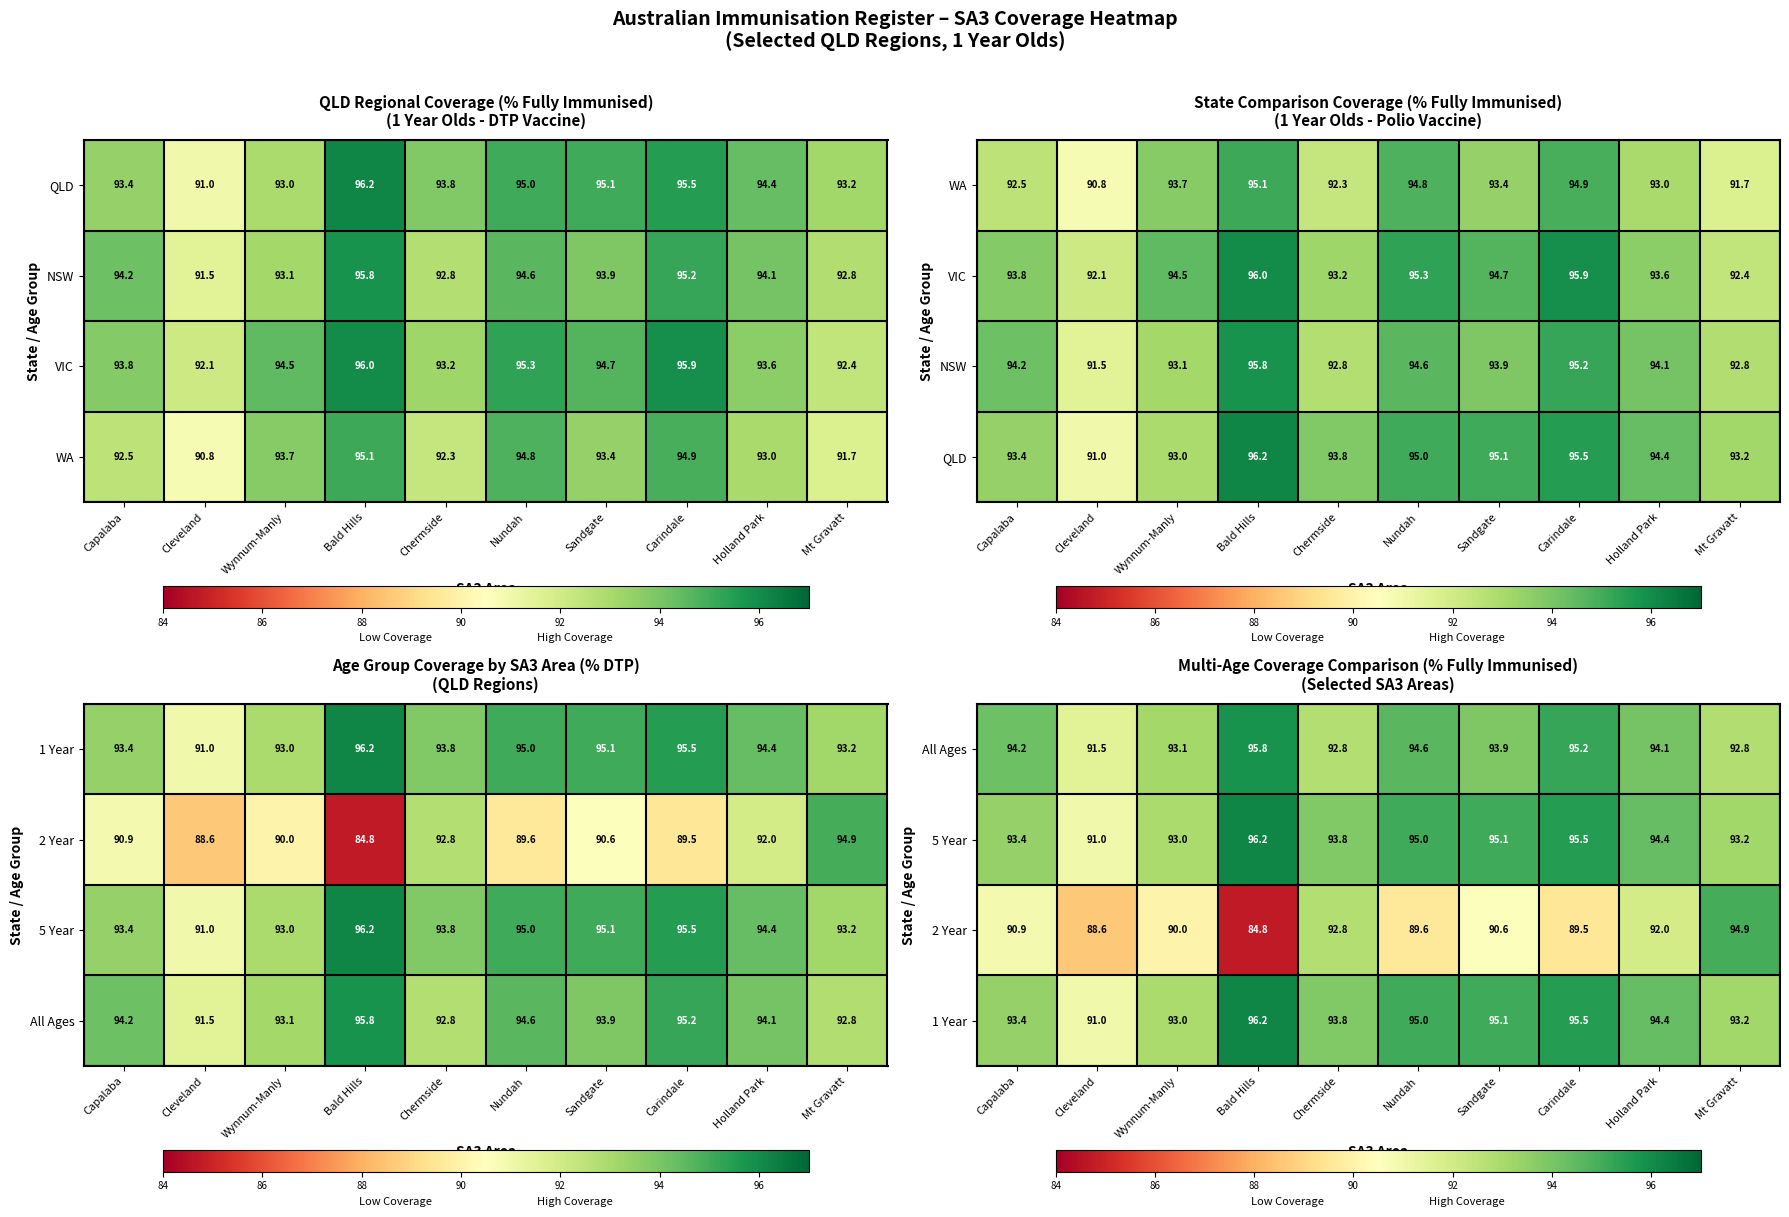

True or false: 2 Year has a value of 94.9 at Mt Gravatt.

True